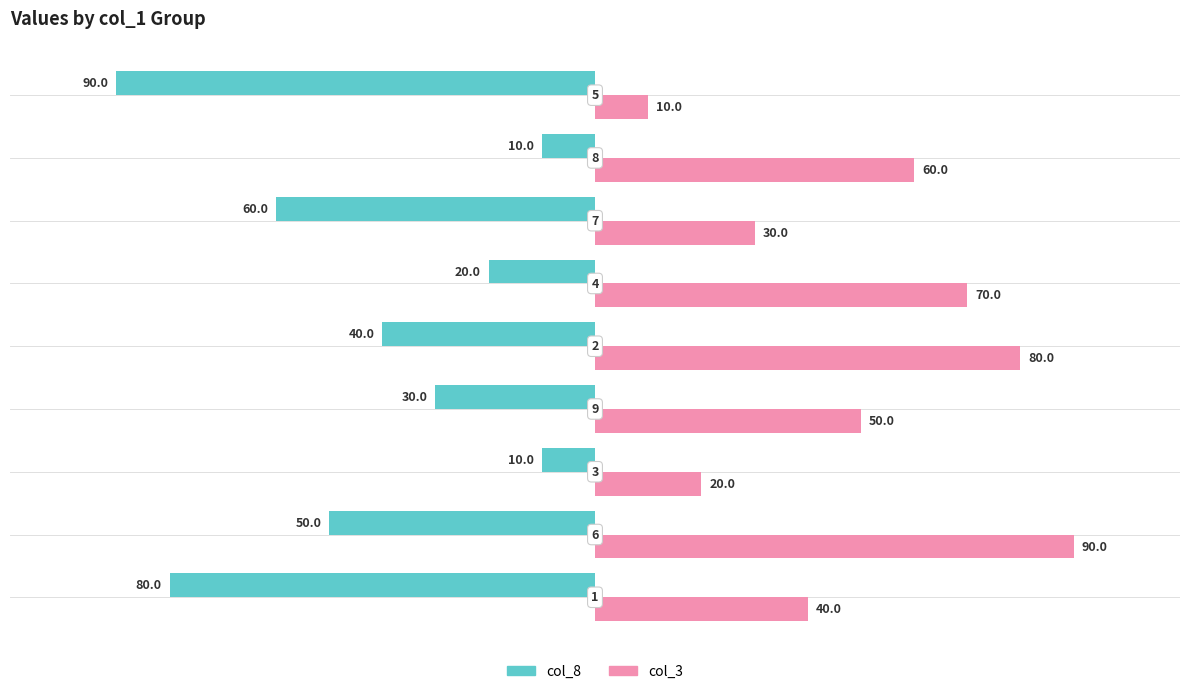

How many col_8 values are between -60 and -20?

5